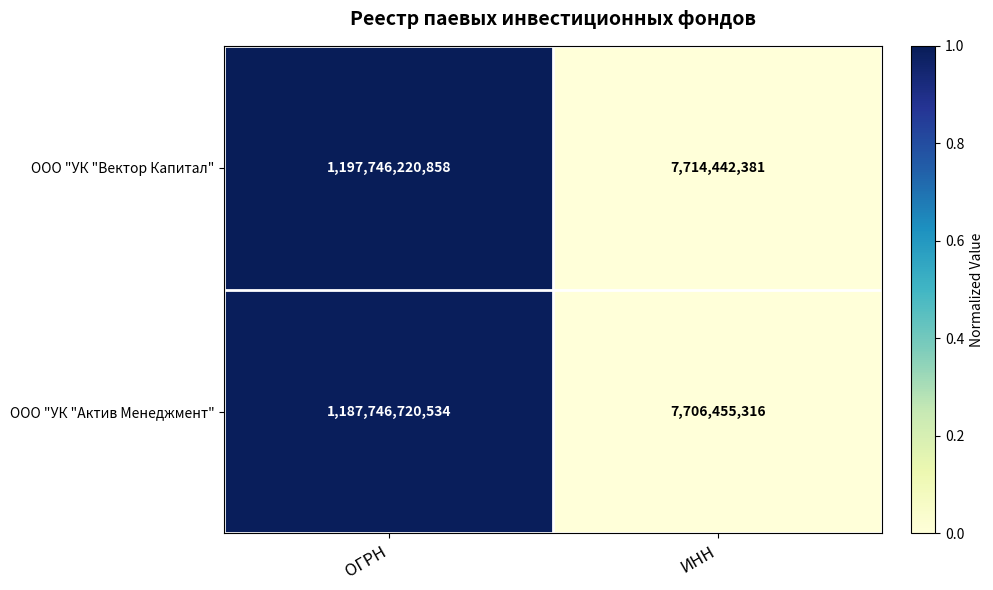

Reading left to right, what are all the values shown in this chart?

ООО "УК "Вектор Капитал": 1197746220858	7714442381
ООО "УК "Актив Менеджмент": 1187746720534	7706455316